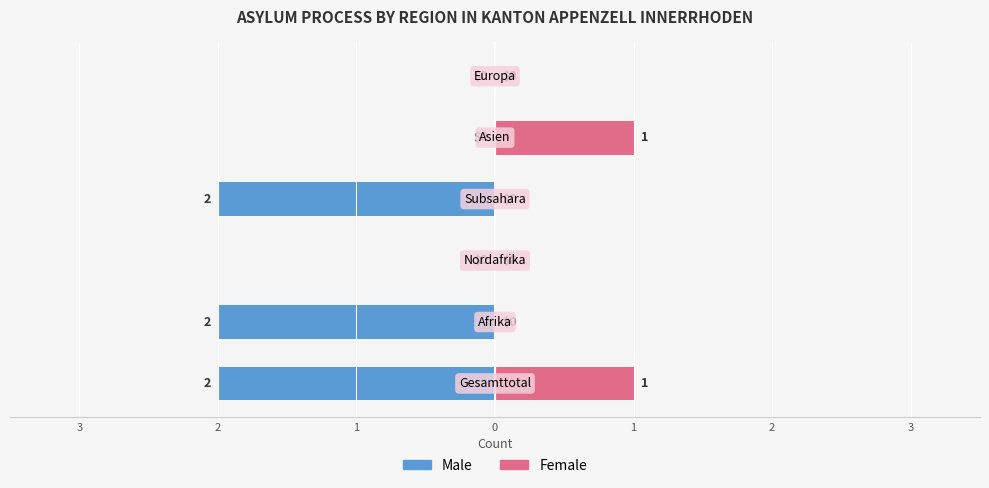

True or false: Male has a value of 0 at 2.

True